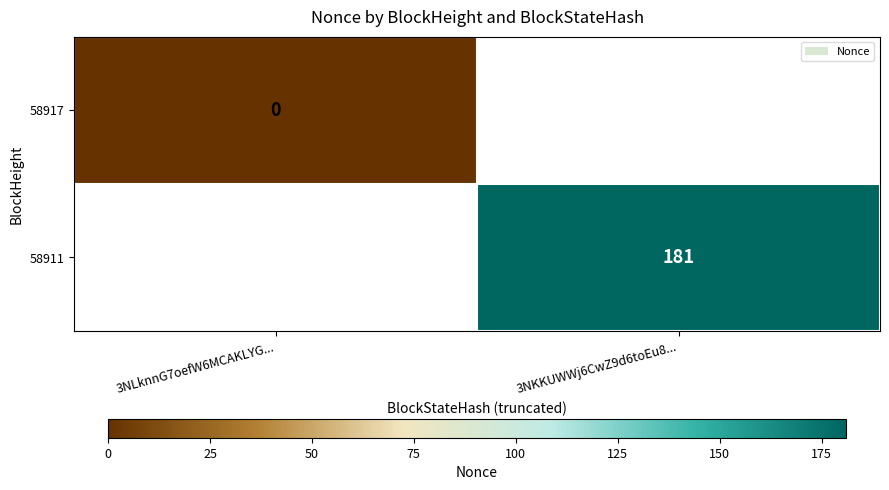

Which label corresponds to the largest value in the chart?

3NKKUWWj6CwZ9d6toEu8...